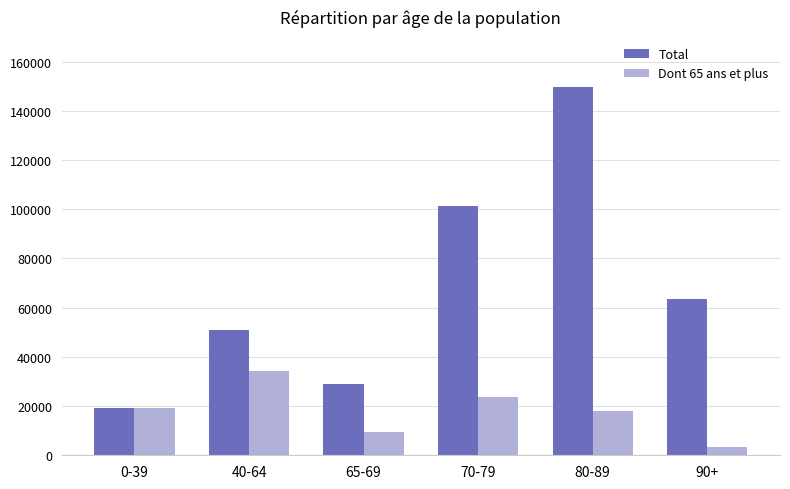

At how many categories does at least one series exceed 37398?

4